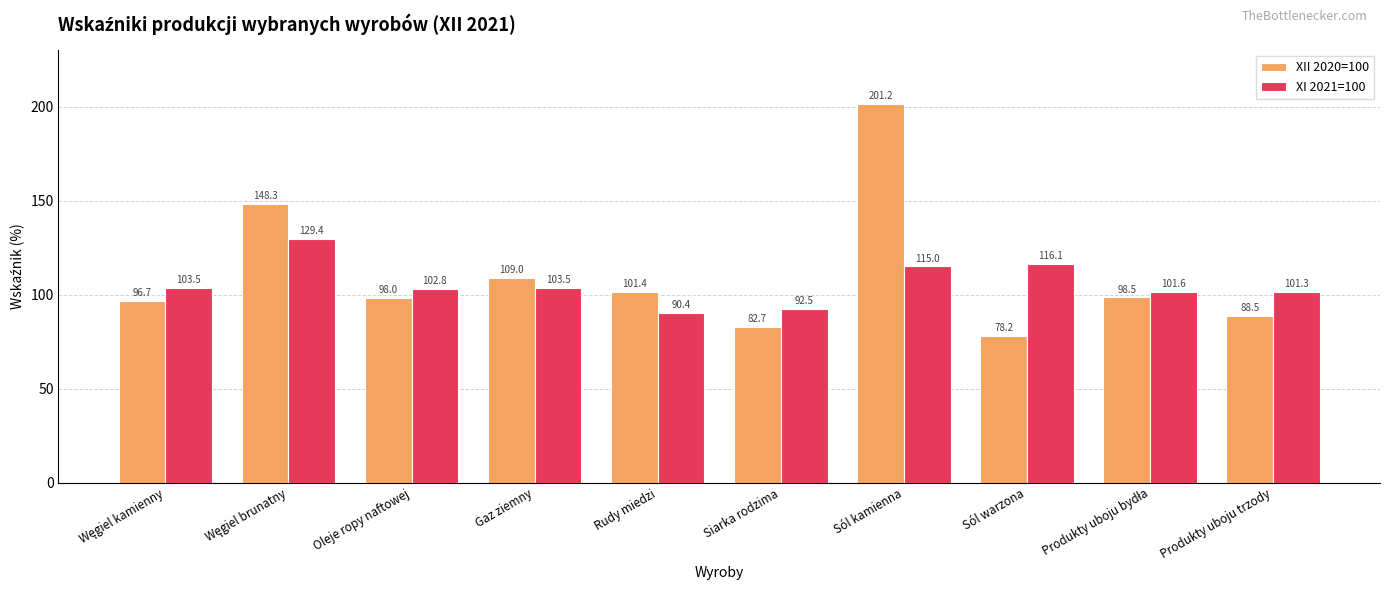

Reading left to right, what are all the values shown in this chart?

XII 2020=100: 96.7	148.3	98.0	109.0	101.4	82.7	201.2	78.2	98.5	88.5
XI 2021=100: 103.5	129.4	102.8	103.5	90.4	92.5	115.0	116.1	101.6	101.3